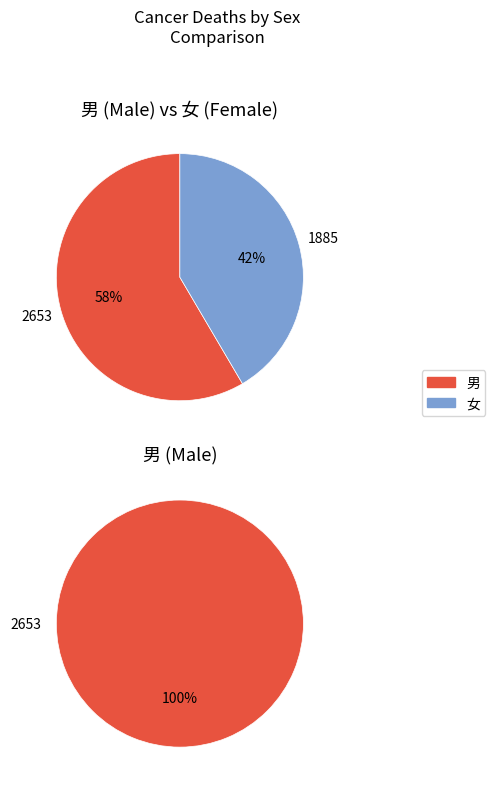

How much of the chart is everything except 女?

58.5%